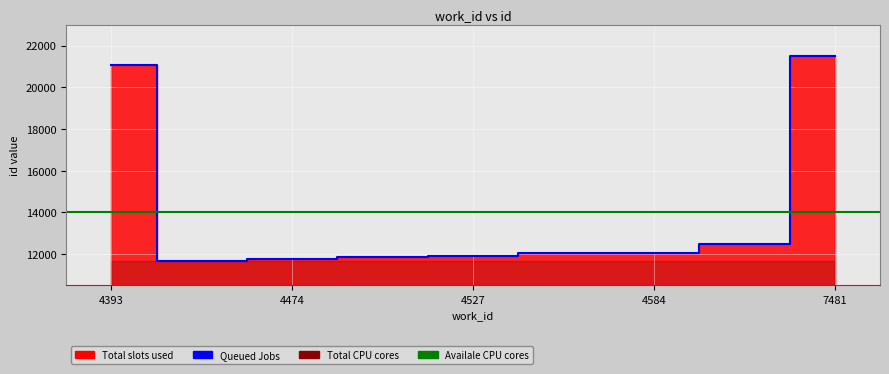

Reading right to left, extract all data points from this chart.

21485	12505	12063	12044	11904	11863	11769	11676	21060